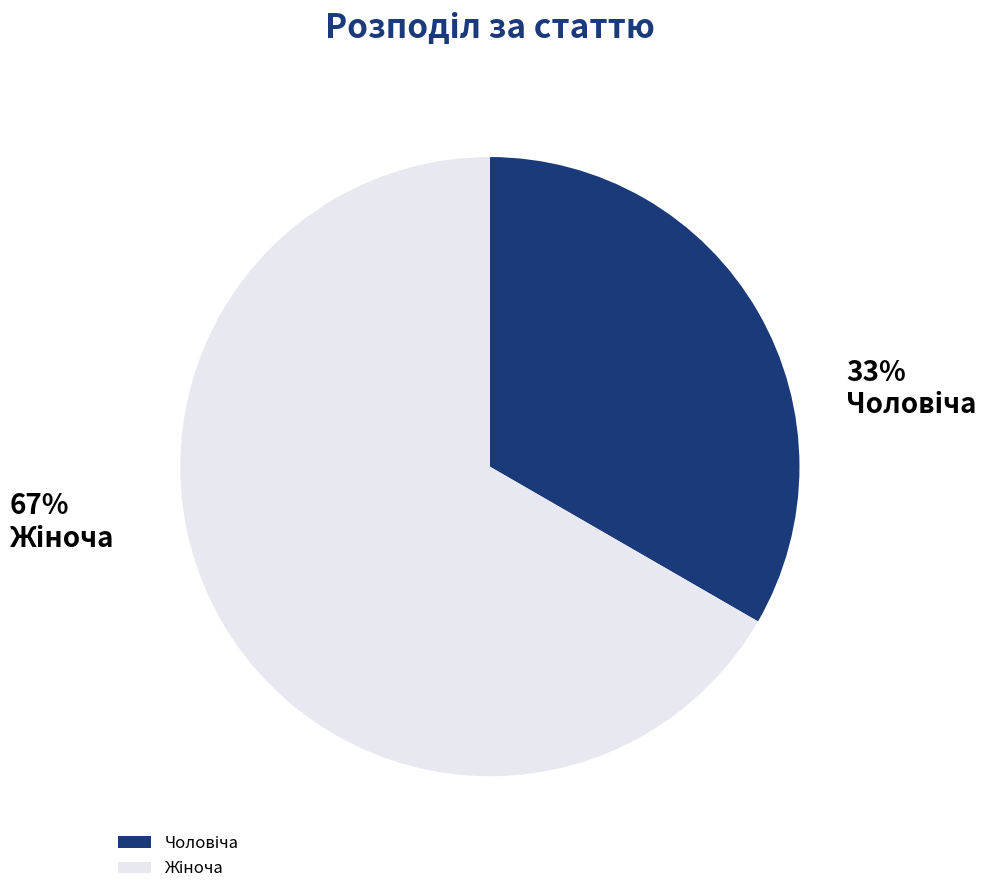

Is there any slice that represents more than half of the pie?

Yes